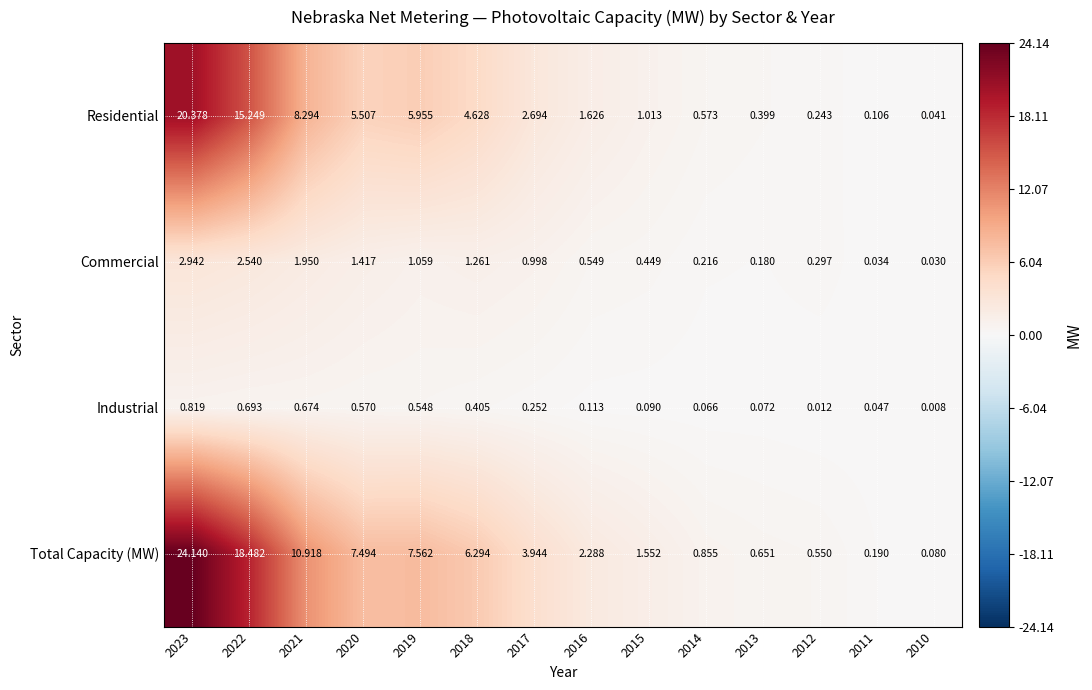

Rank the series by their maximum value, from lowest to highest.

Industrial, Commercial, Residential, Total Capacity (MW)